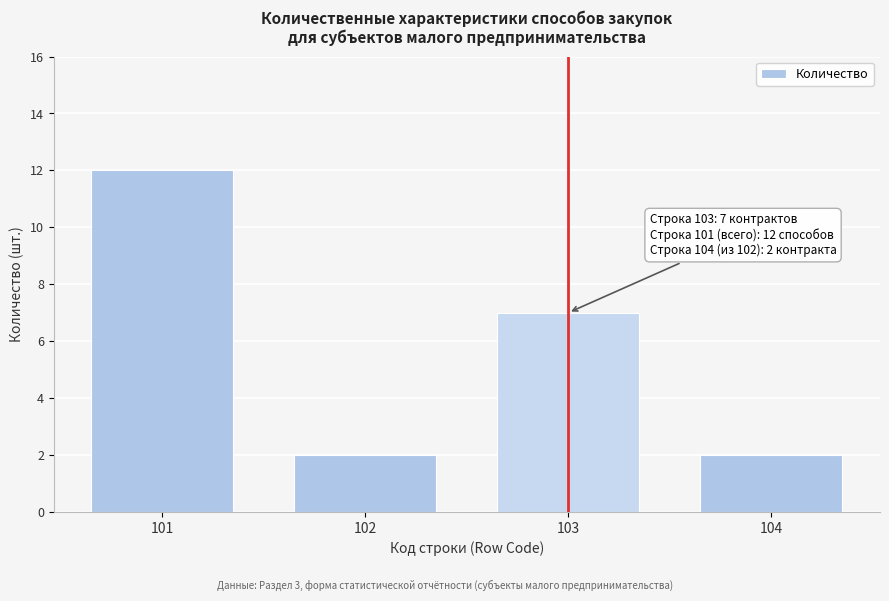

Reading left to right, list all the values displayed in this chart.

101=12	102=2	103=7	104=2